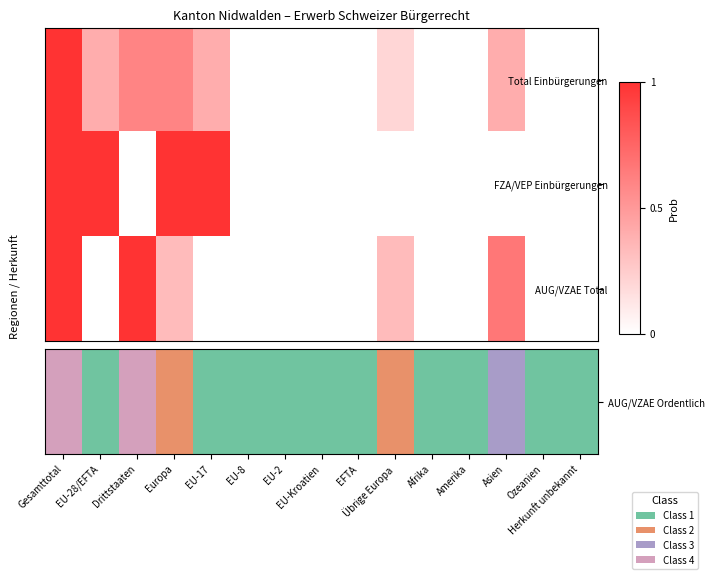

Which series has the widest spread of values?

AUG/VZAE Ordentlich